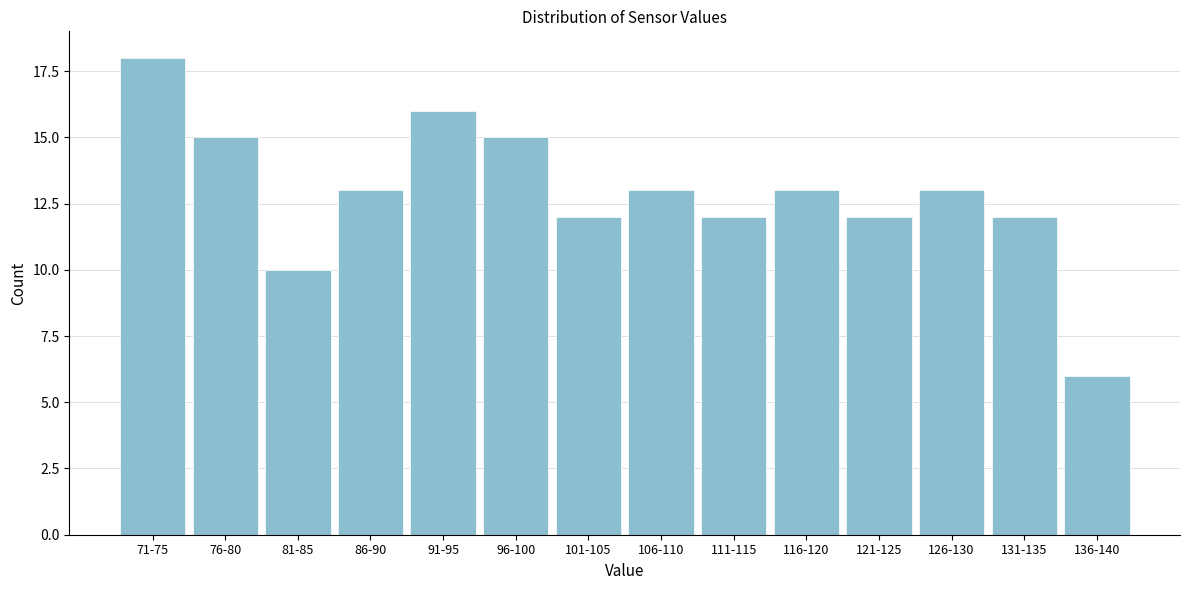

Reading right to left, transcribe all the data shown in this chart.

6	12	13	12	13	12	13	12	15	16	13	10	15	18